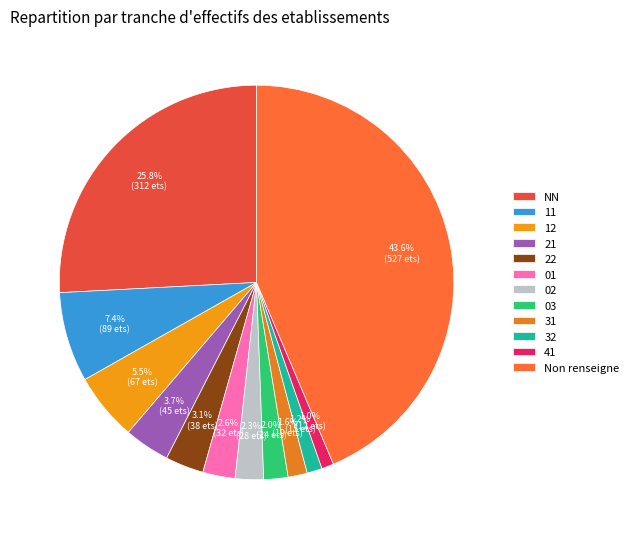

What is the change in value from 21 to 31?

-26